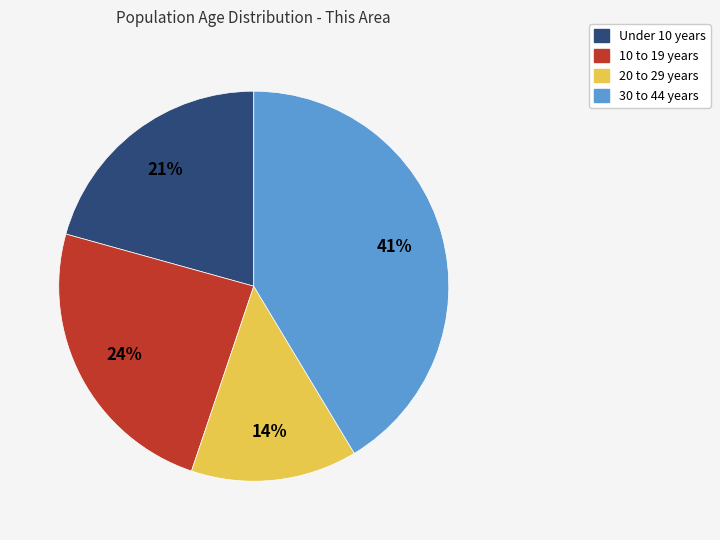

Does any single category account for the majority?

No